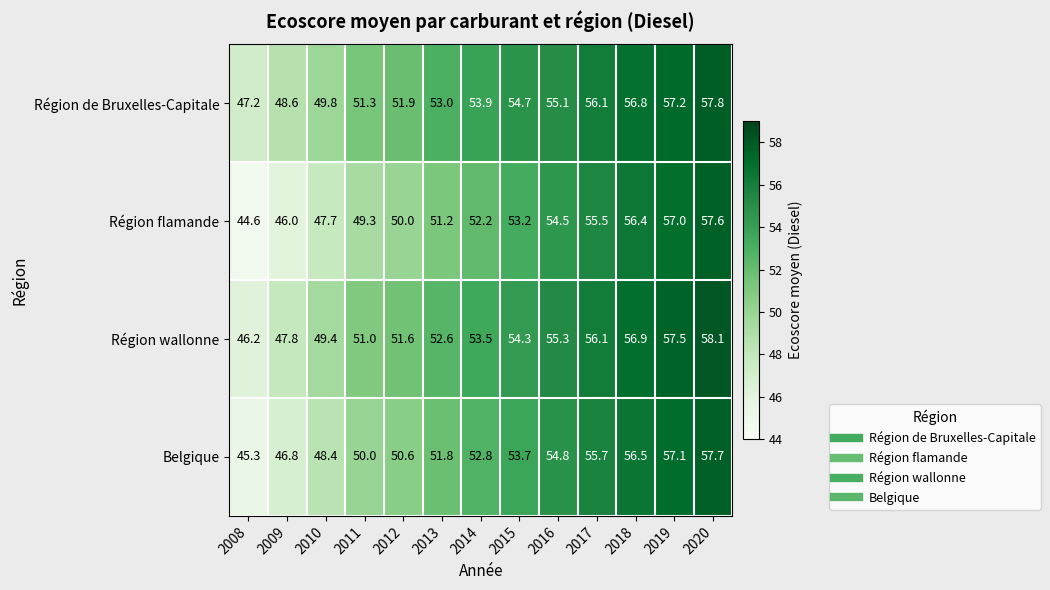

Count the number of data series in this chart.

4